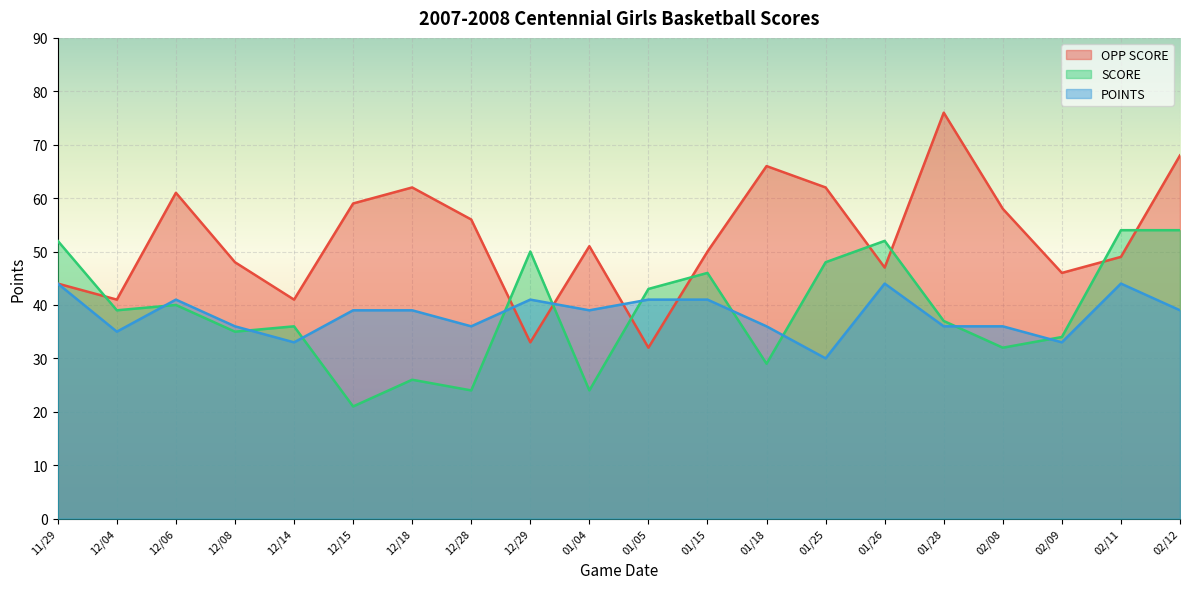

Where do POINTS and SCORE first cross each other?

12/04 and 12/06